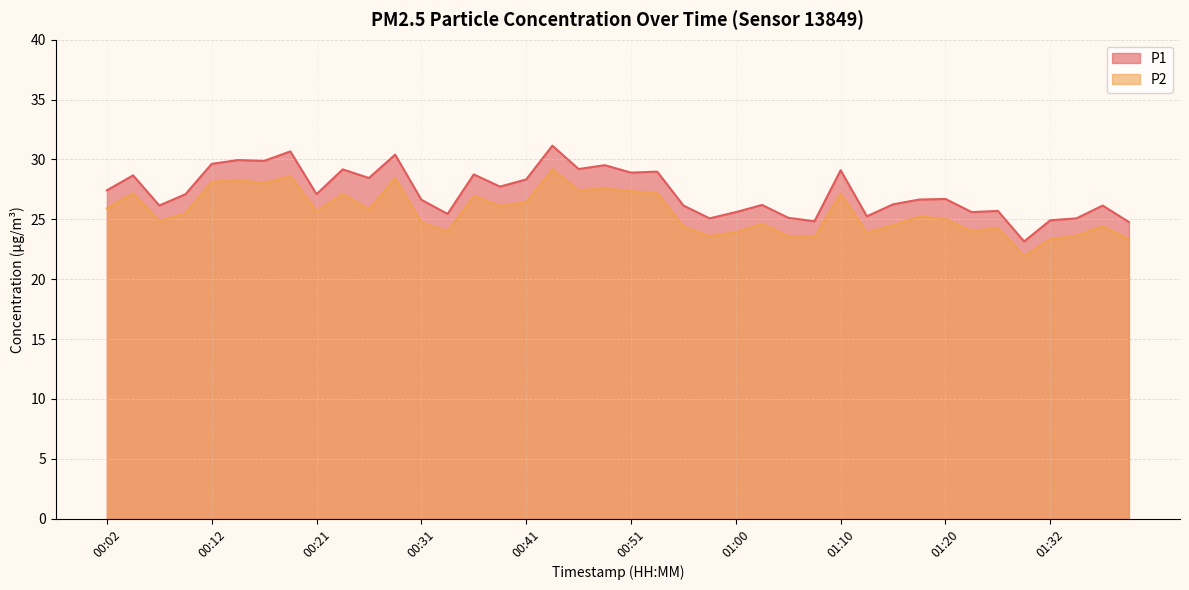

List the series in order of their peak value, lowest first.

P2, P1